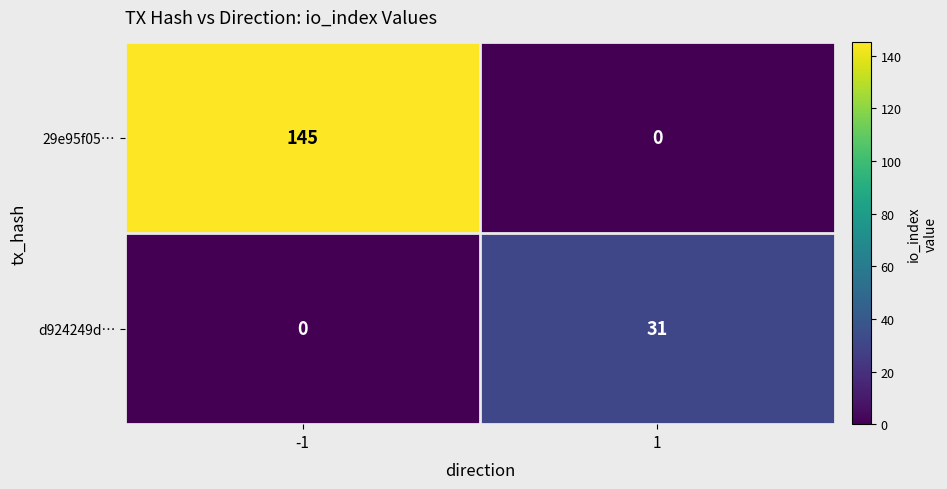

What is the difference between the highest and lowest values at 1?

31